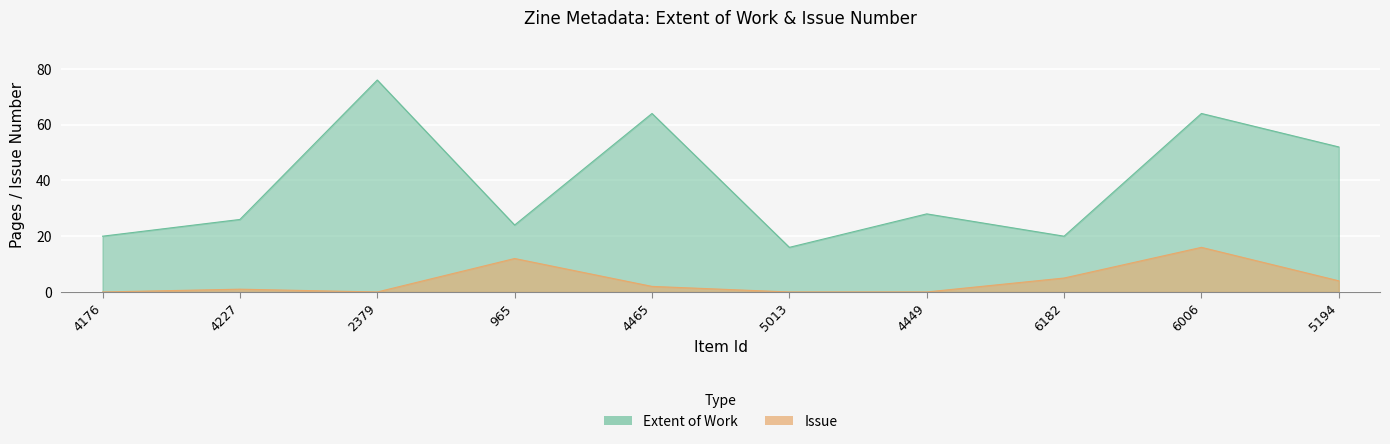

What is the total value across all series at 4449?

28